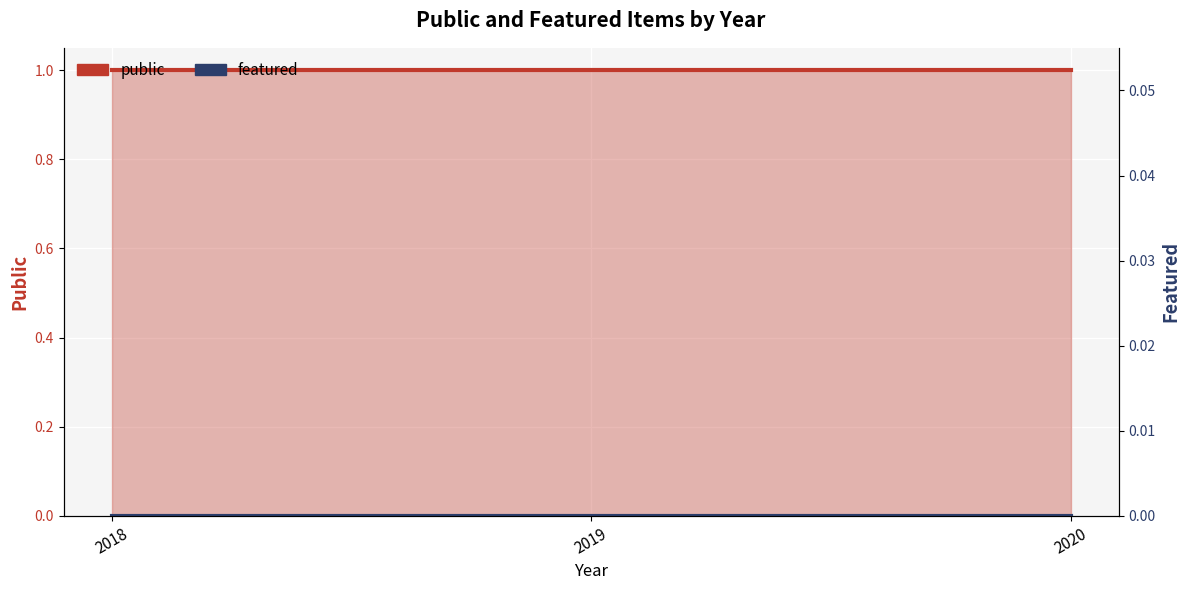

Which category has the highest value in the featured series?

2018